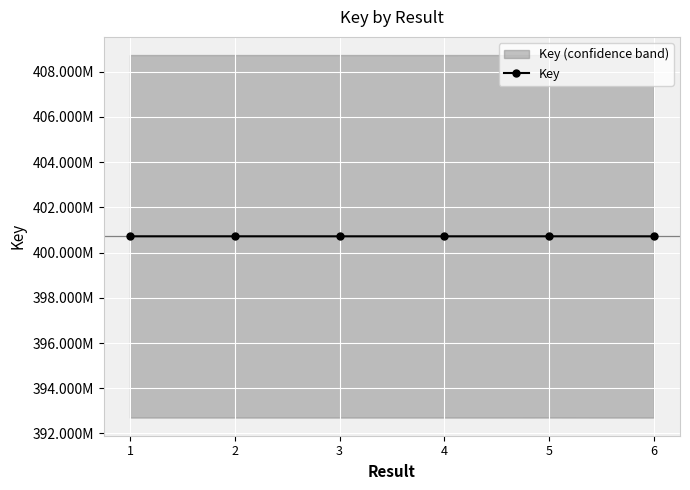

How many values are below 400718158?

3